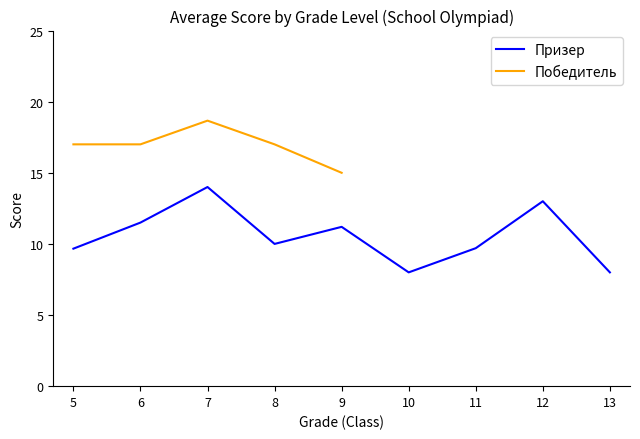

The value of Призер at 6 is 6.6. True or false?

False